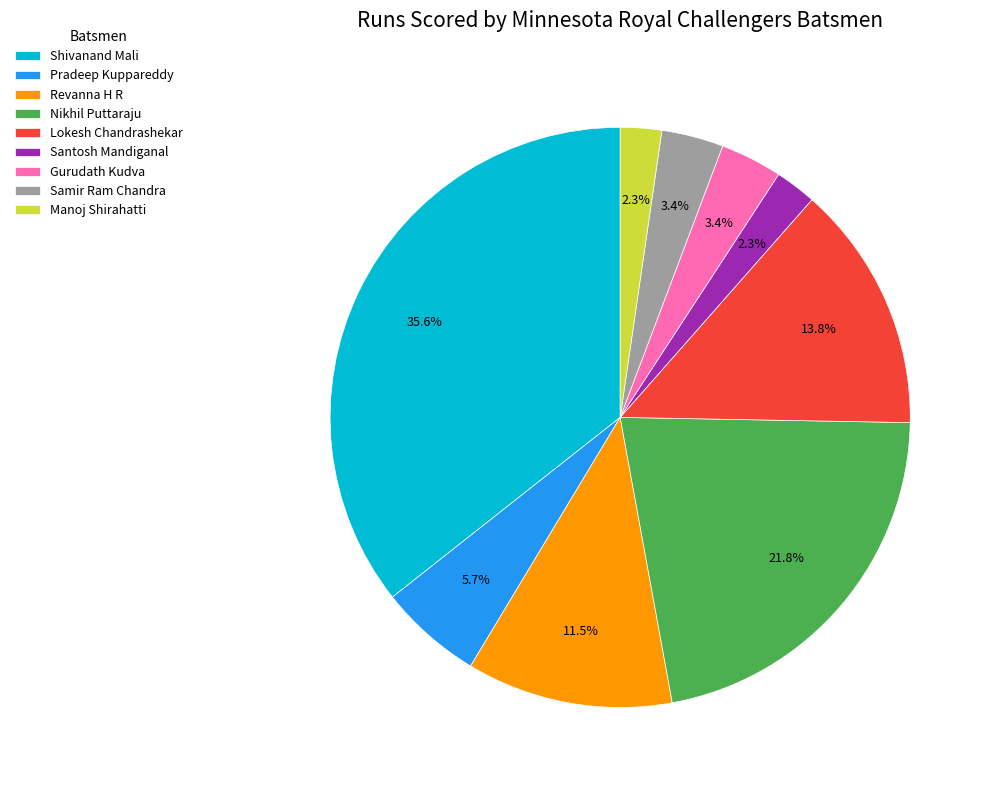

What percentage is the Samir Ram Chandra slice, to the nearest percent?

3%